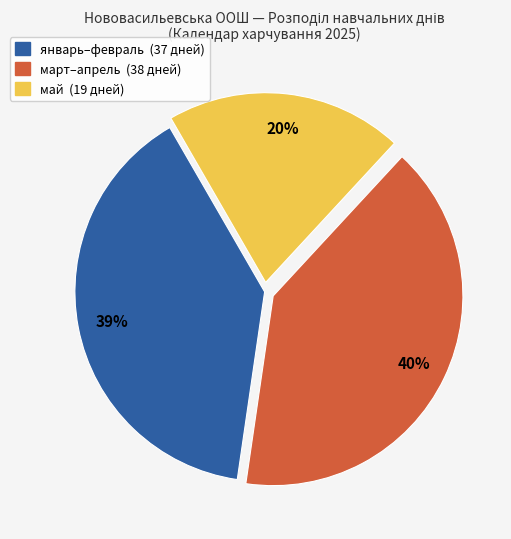

To the nearest percent, what is the average slice percentage?

33%